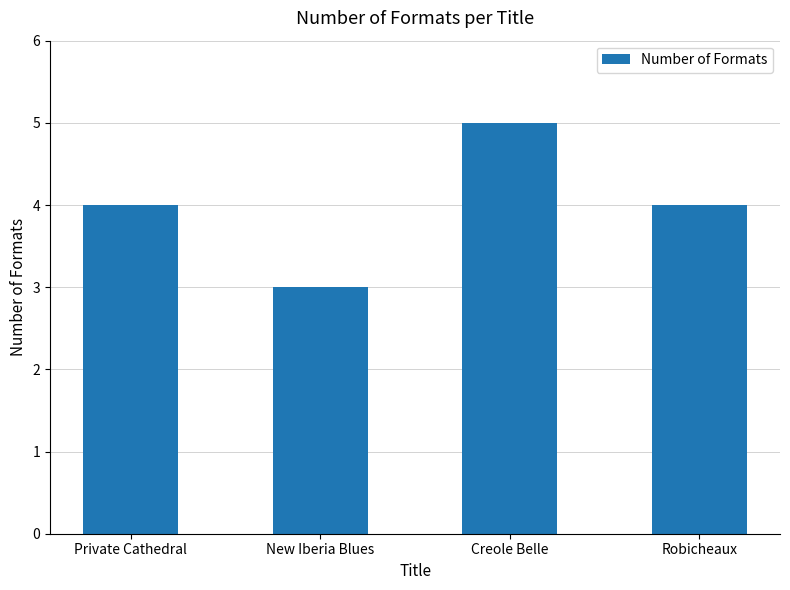

How many series are shown in this chart?

1